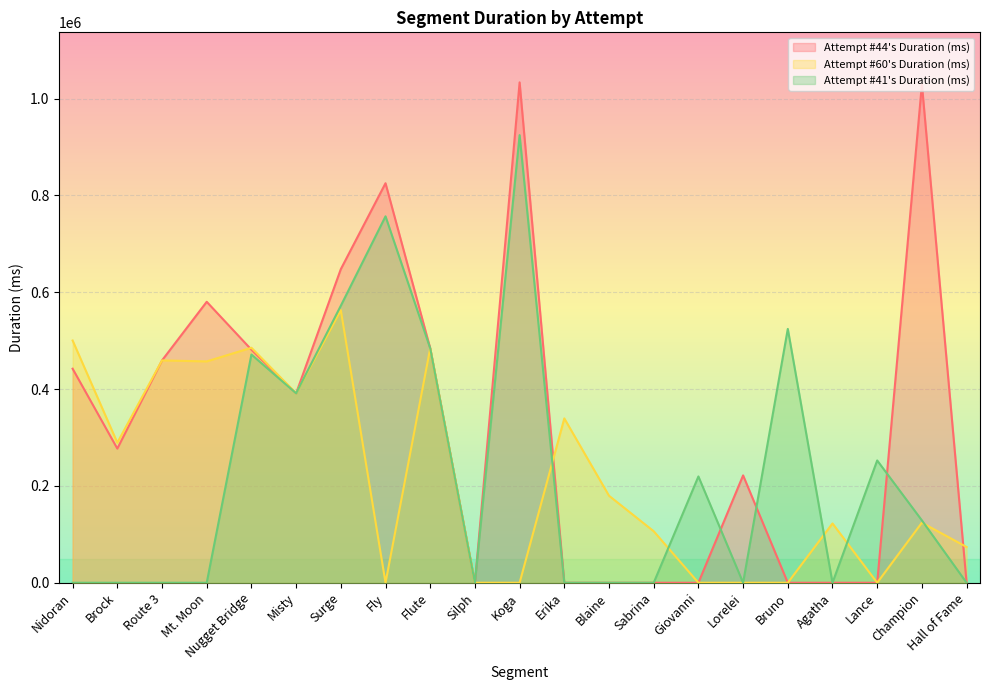

How many positive values does the Attempt #60's Duration (ms) series have?

14